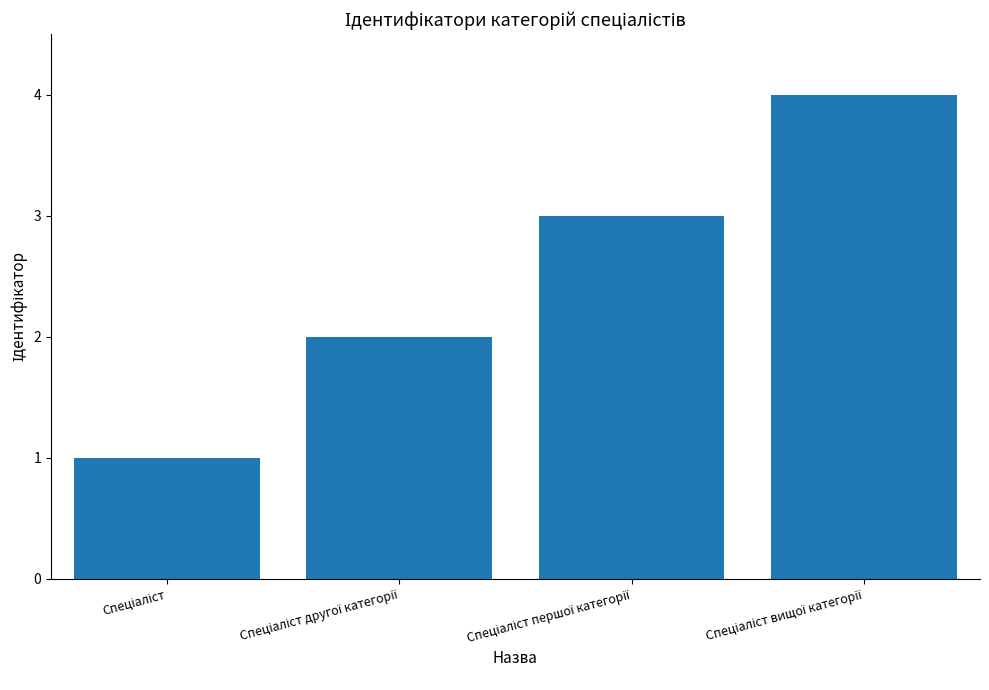

Reading left to right, what are all the values shown in this chart?

1	2	3	4